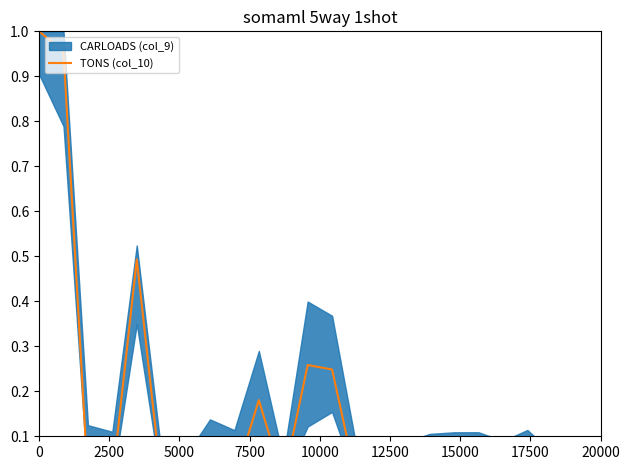

How many categories are shown in the chart?

24